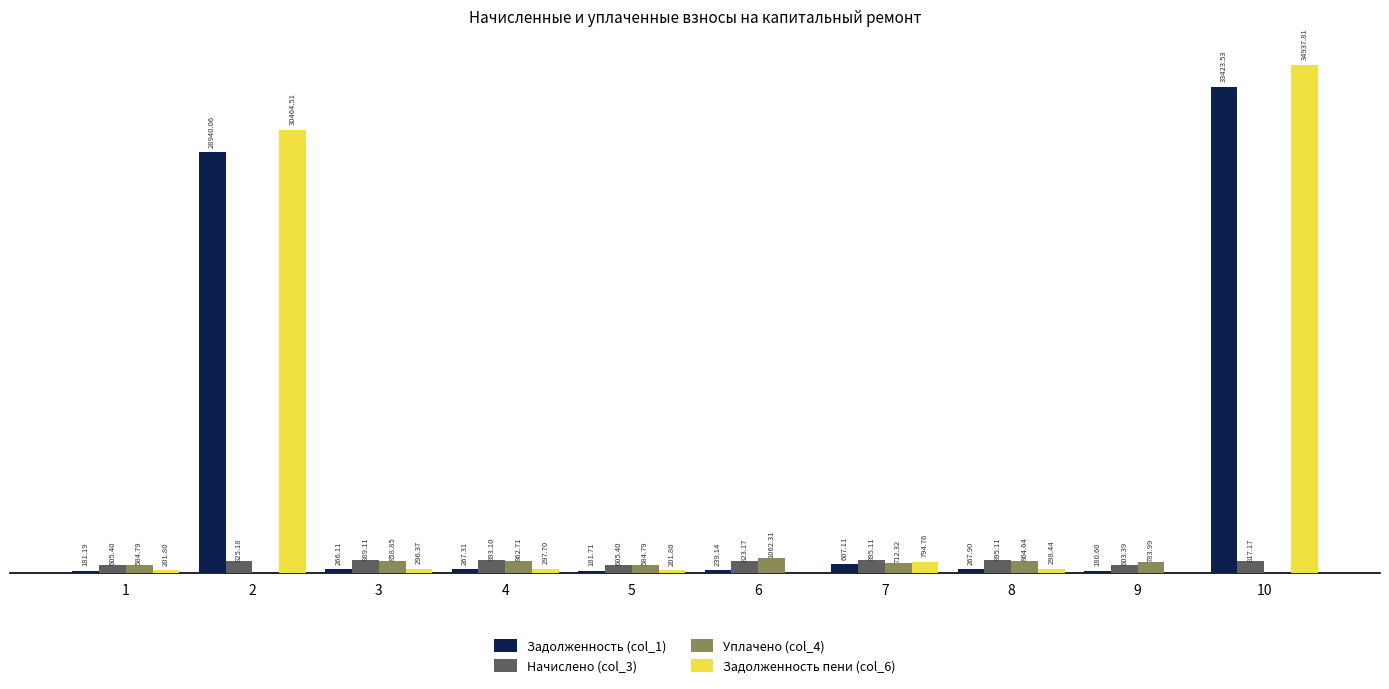

Which series has the largest total across all categories?

Задолженность пени (col_6)